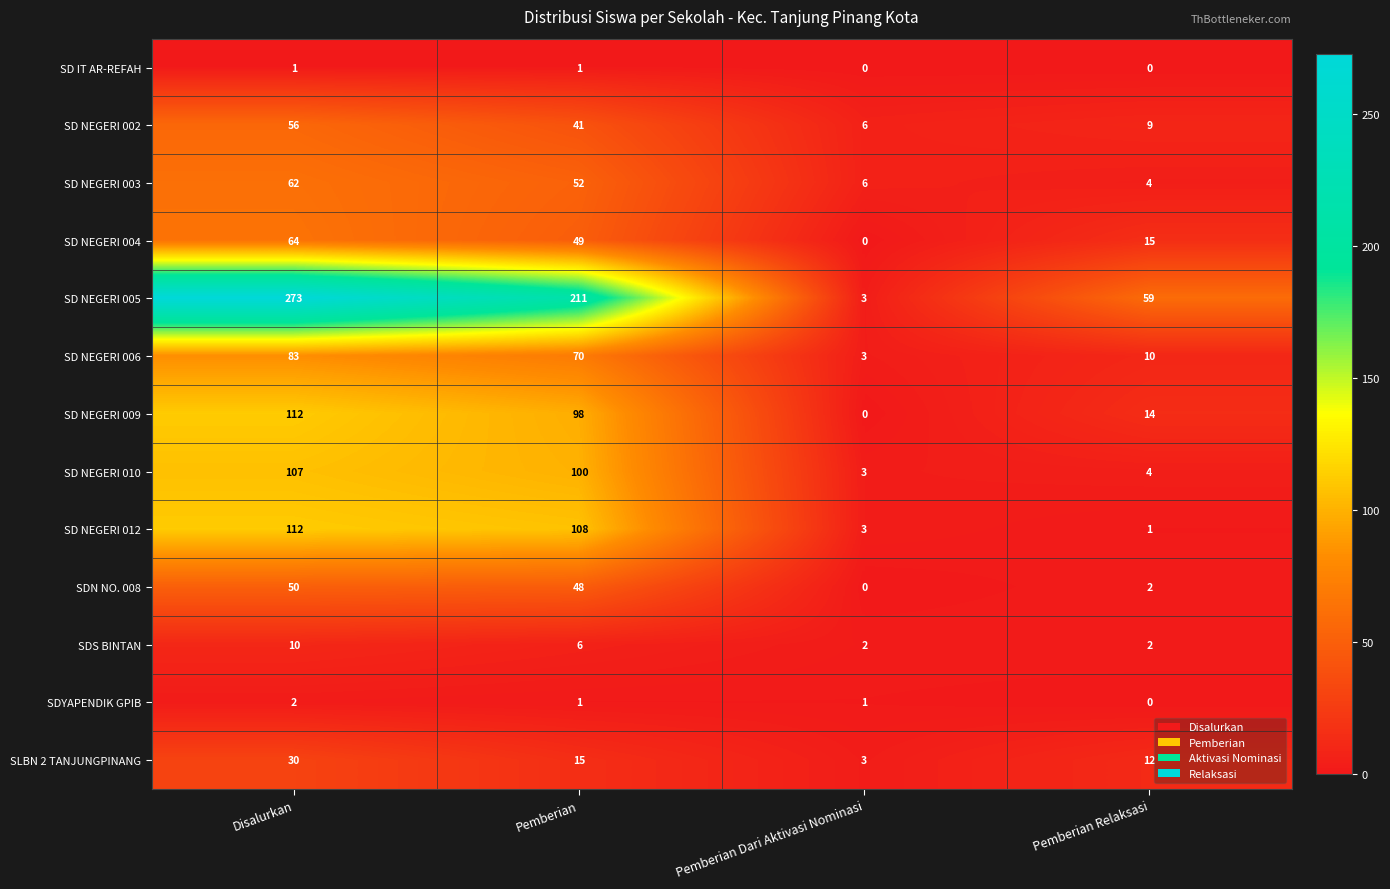

What is the difference between the highest and lowest values at Pemberian Dari Aktivasi Nominasi?

6